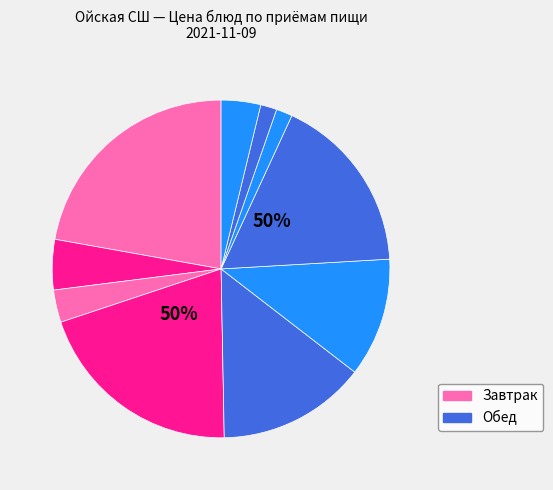

Which slice is the smallest?

хлеб бел.